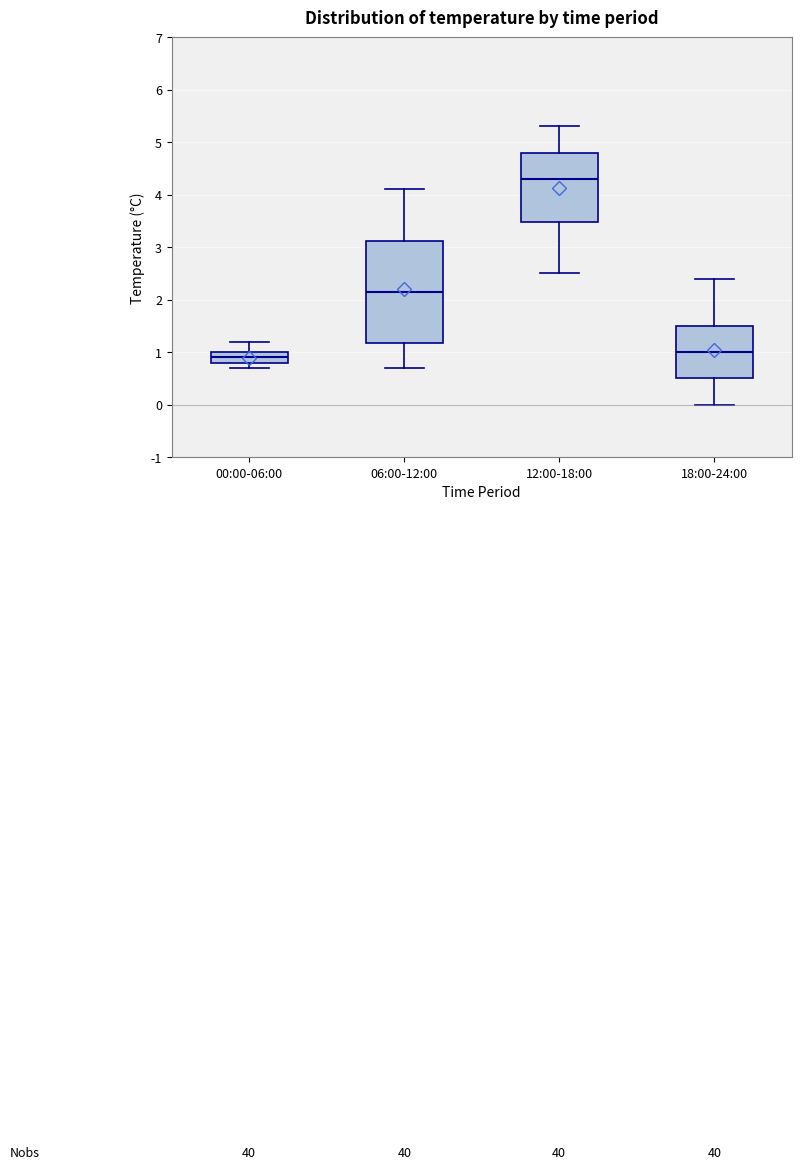

Reading left to right, transcribe this box plot: for each box, give where its median line is, the range the box spans, and where its two whiskers end, as read against the y-axis. The values are not printed on the chart, so give them approximately, as read against the axis.

00:00-06:00: median 0.9, box 0.8 to 1.0, whiskers 0.7 to 1.2
06:00-12:00: median 2.2, box 1.2 to 3.1, whiskers 0.7 to 4.1
12:00-18:00: median 4.3, box 3.5 to 4.8, whiskers 2.5 to 5.3
18:00-24:00: median 1.0, box 0.5 to 1.5, whiskers 0.0 to 2.4